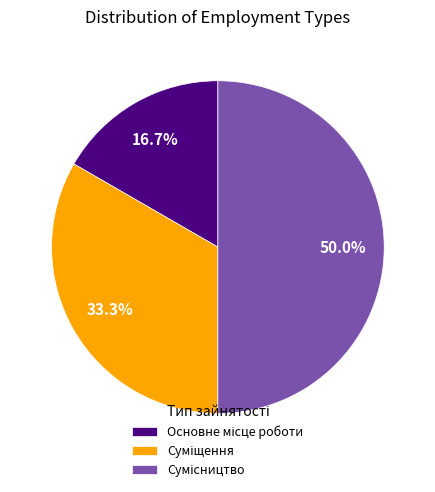

Count the number of slices in the pie.

3